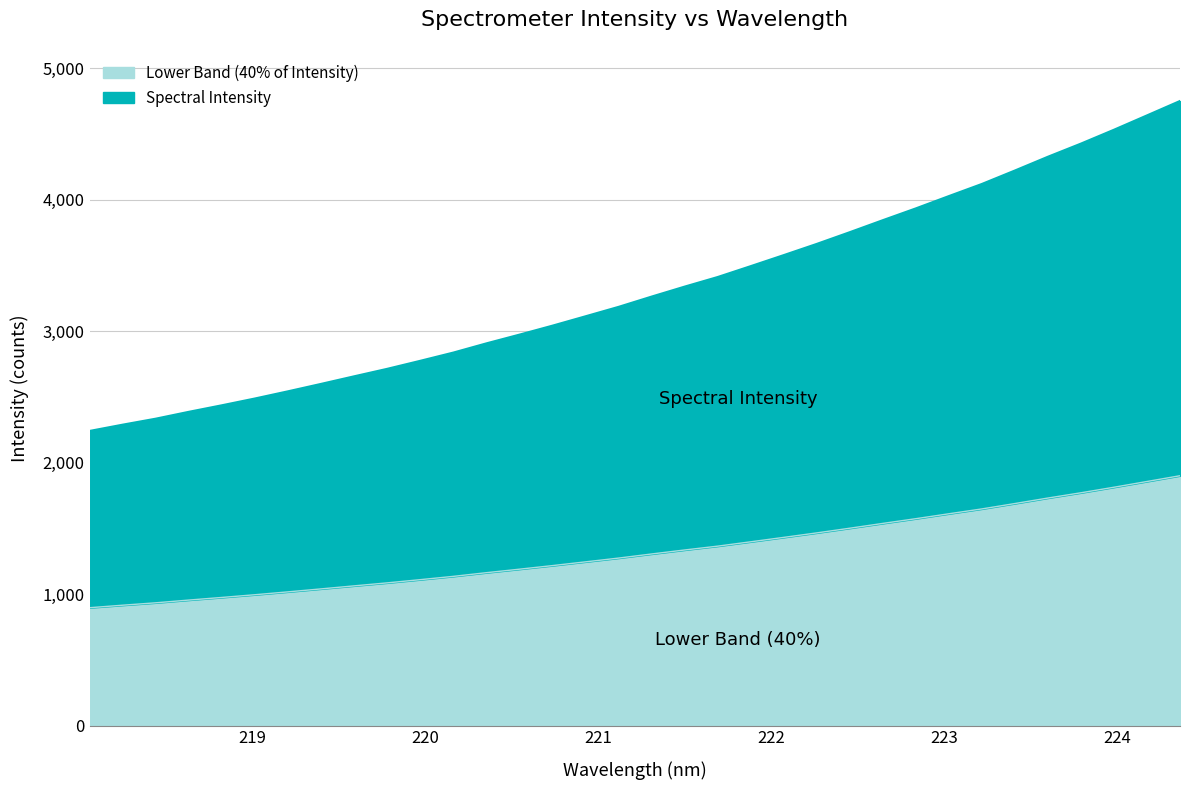

Reading left to right, transcribe all the data shown in this chart.

218.0596=2241.6	218.2508=2289.3	218.442=2334.9	218.6332=2387.2	218.8244=2436.9	219.0156=2488.6	219.2067=2543.3	219.3979=2599.7	219.589=2657.4	219.7801=2714.3	219.9712=2775.3	220.1623=2838.0	220.3533=2908.0	220.5444=2974.6	220.7354=3042.8	220.9264=3114.1	221.1174=3185.8	221.3083=3264.0	221.4993=3339.9	221.6902=3412.9	221.8812=3495.7	222.0721=3579.7	222.263=3665.0	222.4538=3754.2	222.6447=3845.5	222.8355=3935.2	223.0264=4028.8	223.2172=4121.1	223.408=4223.4	223.5987=4328.1	223.7895=4428.1	223.9802=4533.5	224.1709=4642.6	224.3616=4752.2